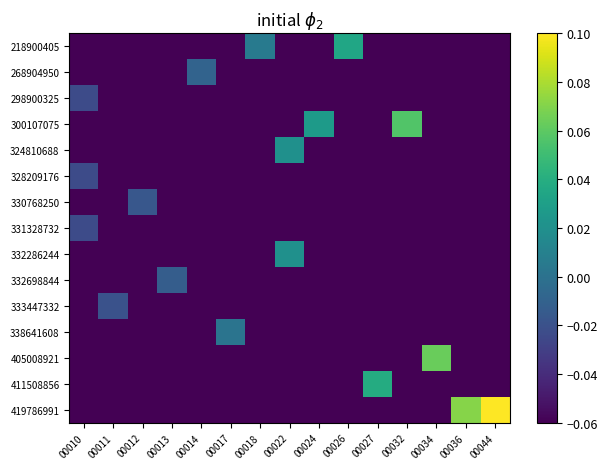

Reading left to right, list all the values displayed in this chart.

218900405: 00010=-0.1	00011=-0.1	00012=-0.1	00013=-0.1	00014=-0.1	00017=-0.1	00018=0.0	00022=-0.1	00024=-0.1	00026=0.0	00027=-0.1	00032=-0.1	00034=-0.1	00036=-0.1	00044=-0.1
268904950: 00010=-0.1	00011=-0.1	00012=-0.1	00013=-0.1	00014=-0.0	00017=-0.1	00018=-0.1	00022=-0.1	00024=-0.1	00026=-0.1	00027=-0.1	00032=-0.1	00034=-0.1	00036=-0.1	00044=-0.1
298900325: 00010=-0.0	00011=-0.1	00012=-0.1	00013=-0.1	00014=-0.1	00017=-0.1	00018=-0.1	00022=-0.1	00024=-0.1	00026=-0.1	00027=-0.1	00032=-0.1	00034=-0.1	00036=-0.1	00044=-0.1
300107075: 00010=-0.1	00011=-0.1	00012=-0.1	00013=-0.1	00014=-0.1	00017=-0.1	00018=-0.1	00022=-0.1	00024=0.0	00026=-0.1	00027=-0.1	00032=0.1	00034=-0.1	00036=-0.1	00044=-0.1
324810688: 00010=-0.1	00011=-0.1	00012=-0.1	00013=-0.1	00014=-0.1	00017=-0.1	00018=-0.1	00022=0.0	00024=-0.1	00026=-0.1	00027=-0.1	00032=-0.1	00034=-0.1	00036=-0.1	00044=-0.1
328209176: 00010=-0.0	00011=-0.1	00012=-0.1	00013=-0.1	00014=-0.1	00017=-0.1	00018=-0.1	00022=-0.1	00024=-0.1	00026=-0.1	00027=-0.1	00032=-0.1	00034=-0.1	00036=-0.1	00044=-0.1
330768250: 00010=-0.1	00011=-0.1	00012=-0.0	00013=-0.1	00014=-0.1	00017=-0.1	00018=-0.1	00022=-0.1	00024=-0.1	00026=-0.1	00027=-0.1	00032=-0.1	00034=-0.1	00036=-0.1	00044=-0.1
331328732: 00010=-0.0	00011=-0.1	00012=-0.1	00013=-0.1	00014=-0.1	00017=-0.1	00018=-0.1	00022=-0.1	00024=-0.1	00026=-0.1	00027=-0.1	00032=-0.1	00034=-0.1	00036=-0.1	00044=-0.1
332286244: 00010=-0.1	00011=-0.1	00012=-0.1	00013=-0.1	00014=-0.1	00017=-0.1	00018=-0.1	00022=0.0	00024=-0.1	00026=-0.1	00027=-0.1	00032=-0.1	00034=-0.1	00036=-0.1	00044=-0.1
332698844: 00010=-0.1	00011=-0.1	00012=-0.1	00013=-0.0	00014=-0.1	00017=-0.1	00018=-0.1	00022=-0.1	00024=-0.1	00026=-0.1	00027=-0.1	00032=-0.1	00034=-0.1	00036=-0.1	00044=-0.1
333447332: 00010=-0.1	00011=-0.0	00012=-0.1	00013=-0.1	00014=-0.1	00017=-0.1	00018=-0.1	00022=-0.1	00024=-0.1	00026=-0.1	00027=-0.1	00032=-0.1	00034=-0.1	00036=-0.1	00044=-0.1
338641608: 00010=-0.1	00011=-0.1	00012=-0.1	00013=-0.1	00014=-0.1	00017=0.0	00018=-0.1	00022=-0.1	00024=-0.1	00026=-0.1	00027=-0.1	00032=-0.1	00034=-0.1	00036=-0.1	00044=-0.1
405008921: 00010=-0.1	00011=-0.1	00012=-0.1	00013=-0.1	00014=-0.1	00017=-0.1	00018=-0.1	00022=-0.1	00024=-0.1	00026=-0.1	00027=-0.1	00032=-0.1	00034=0.1	00036=-0.1	00044=-0.1
411508856: 00010=-0.1	00011=-0.1	00012=-0.1	00013=-0.1	00014=-0.1	00017=-0.1	00018=-0.1	00022=-0.1	00024=-0.1	00026=-0.1	00027=0.0	00032=-0.1	00034=-0.1	00036=-0.1	00044=-0.1
419786991: 00010=-0.1	00011=-0.1	00012=-0.1	00013=-0.1	00014=-0.1	00017=-0.1	00018=-0.1	00022=-0.1	00024=-0.1	00026=-0.1	00027=-0.1	00032=-0.1	00034=-0.1	00036=0.1	00044=0.1